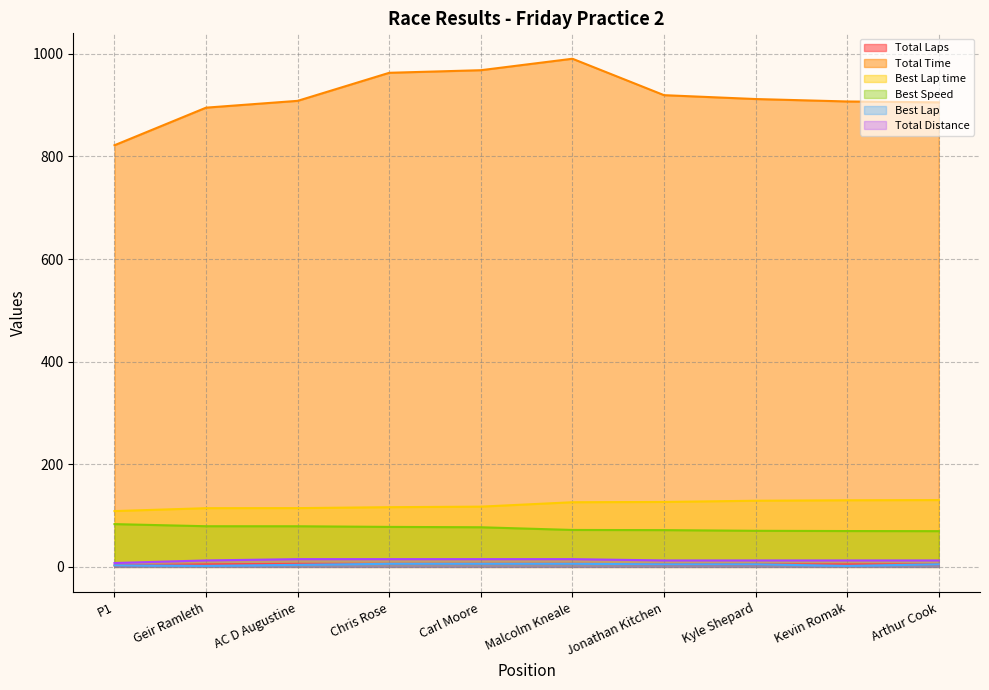

Rank the series by their maximum value, from highest to lowest.

Total Time, Best Lap time, Best Speed, Total Distance, Total Laps, Best Lap